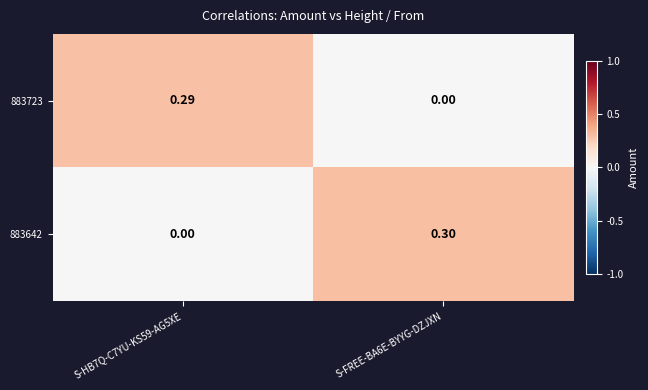

What is the difference between the highest and lowest values at S-FREE-BA6E-BYYG-DZJXN?

0.3